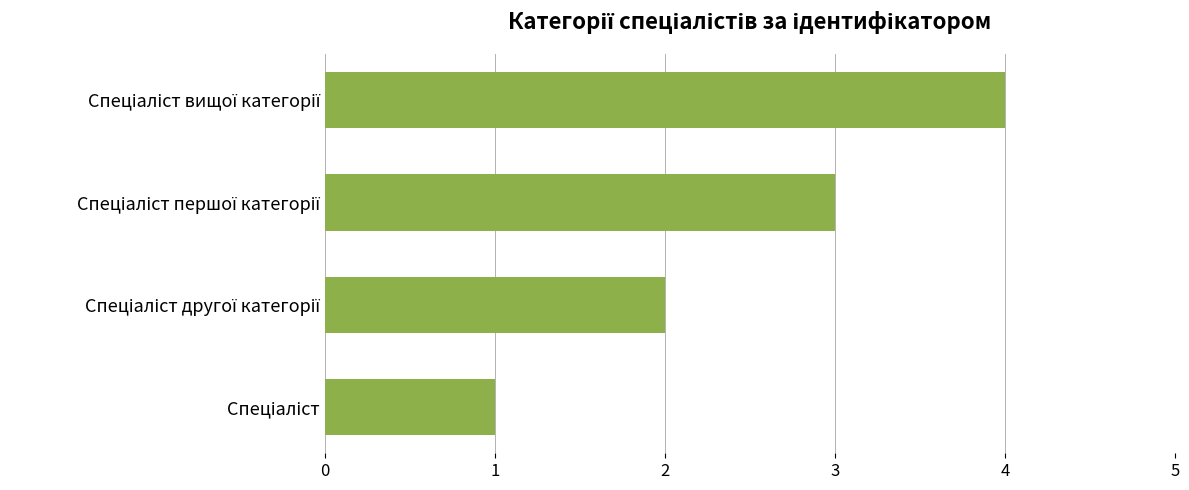

What is the difference between the maximum and minimum values?

3